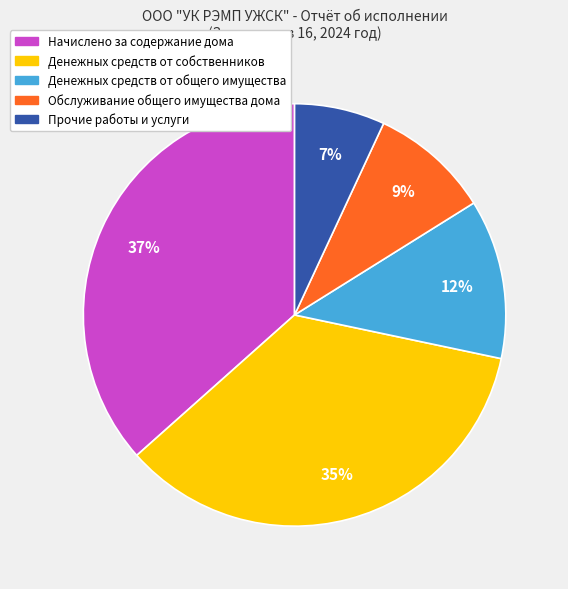

Is the sum of Обслуживание общего имущества дома and Прочие работы и услуги greater than half?

No